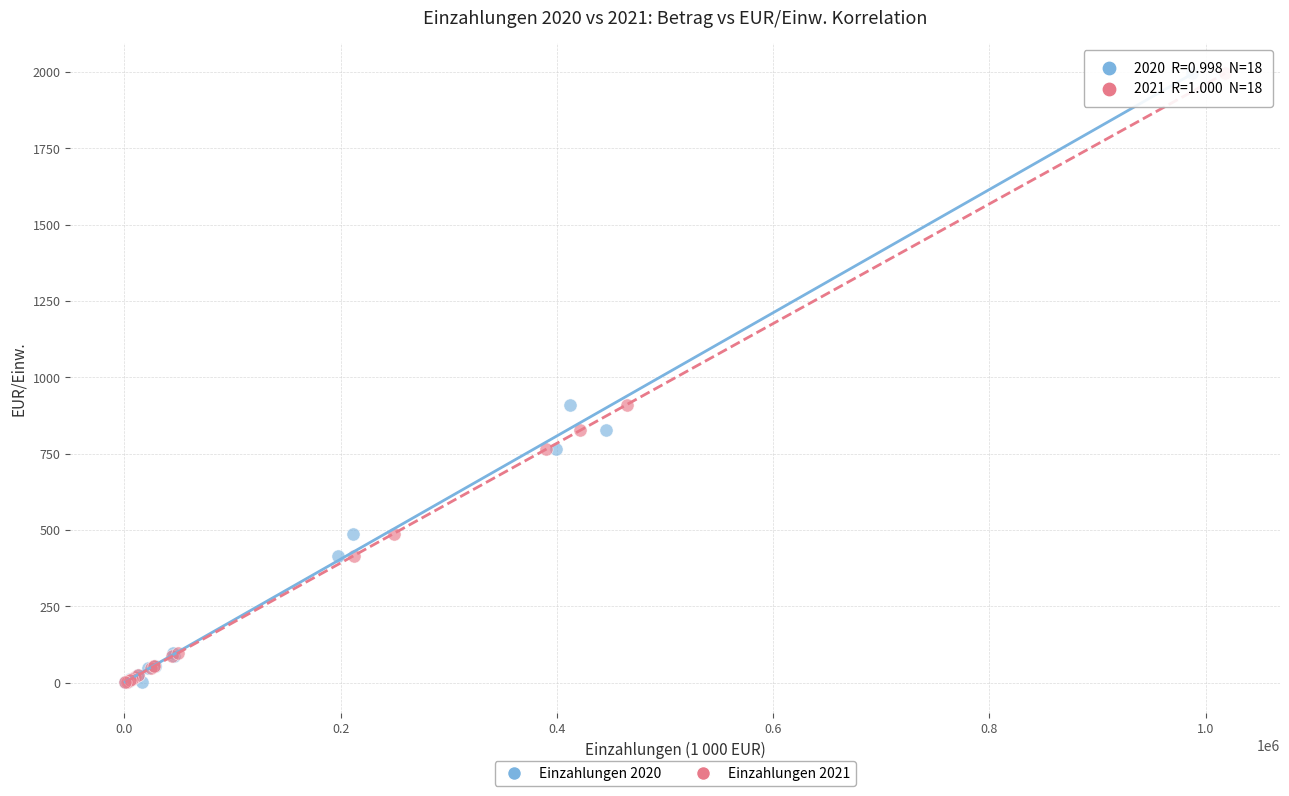

What are all the series names shown in the legend?

Einzahlungen 2020, Einzahlungen 2021